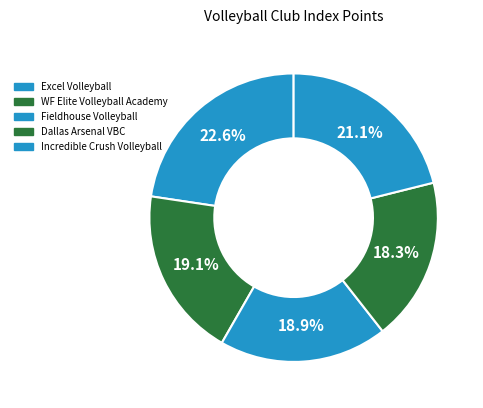

How many segments does this pie chart have?

5